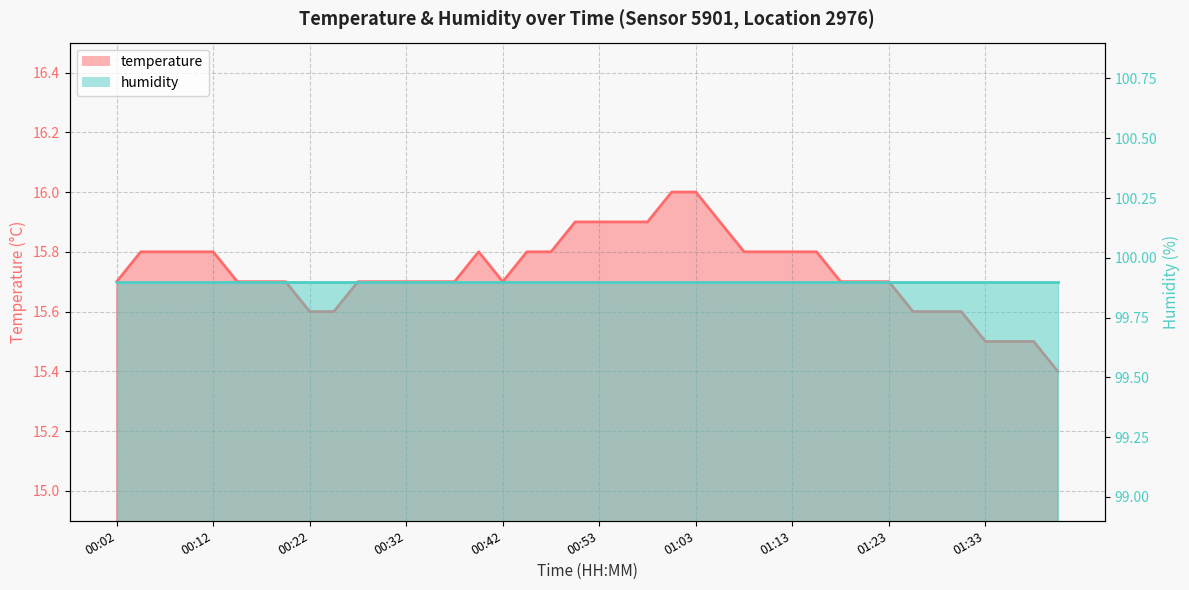

How many interior local peaks (higher than both neighbors) does the data have?

1